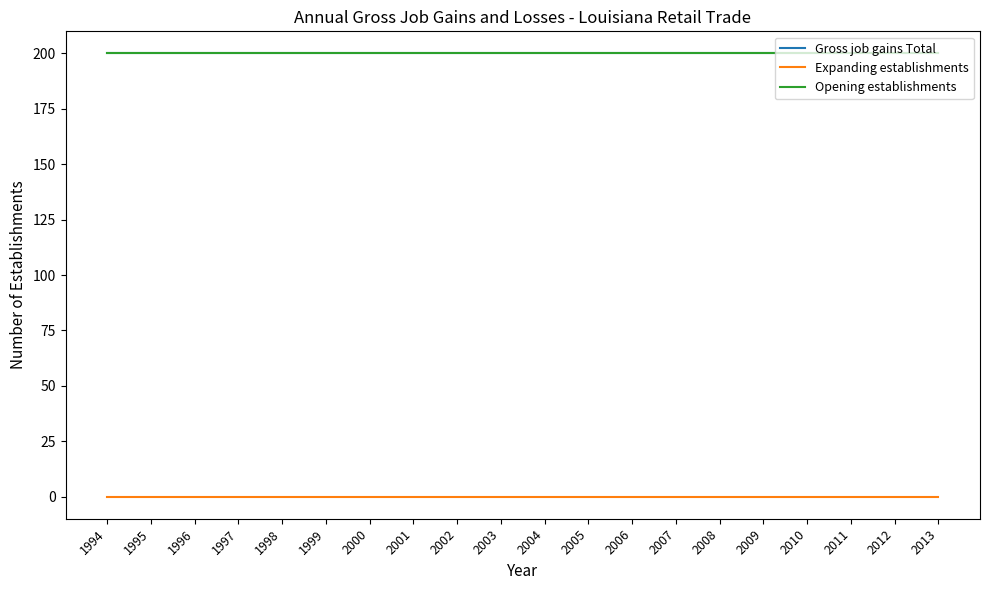

Which series has the widest spread of values?

Gross job gains Total